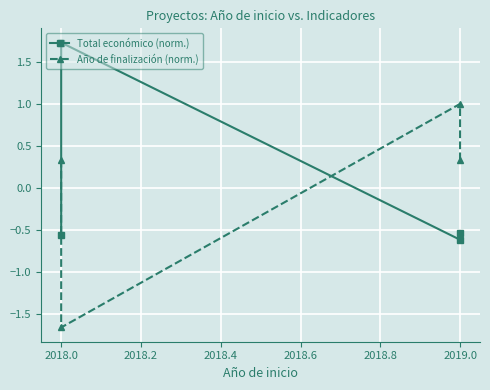

Reading left to right, extract all data points from this chart.

Total económico (norm.): -0.6	1.7	-0.6	-0.5
Año de finalización (norm.): 0.3	-1.7	1.0	0.3